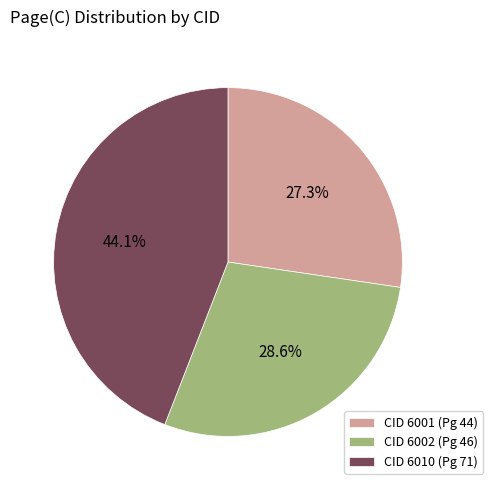

Approximately how many times larger is the value at CID 6010 compared to CID 6002?

1.5